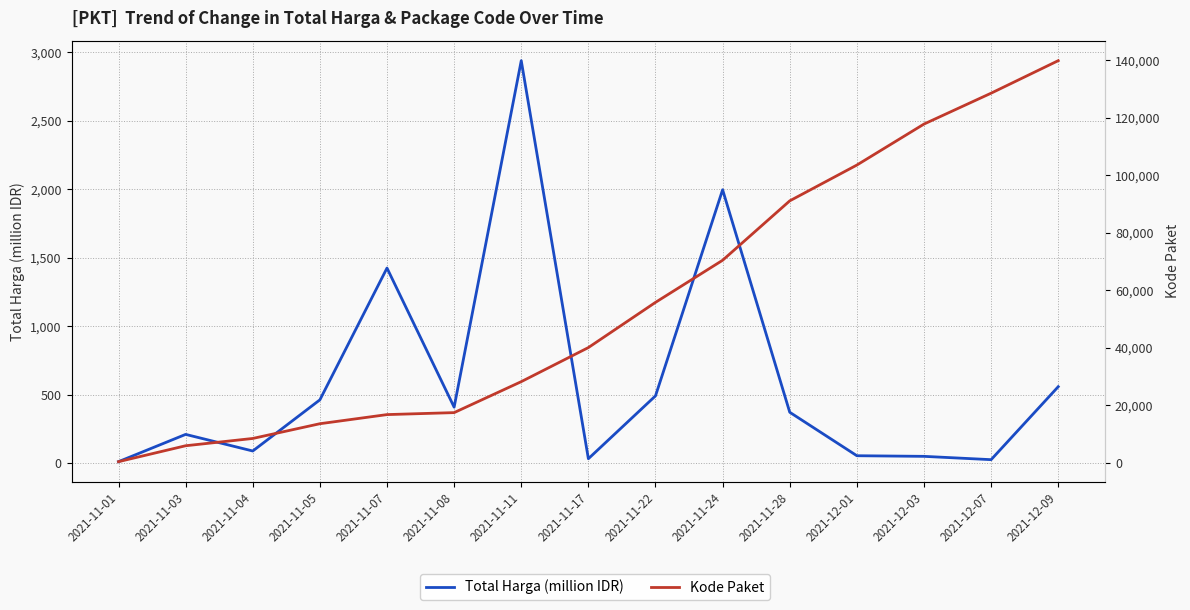

How many data points in Total Harga (million IDR) are above 373?

8